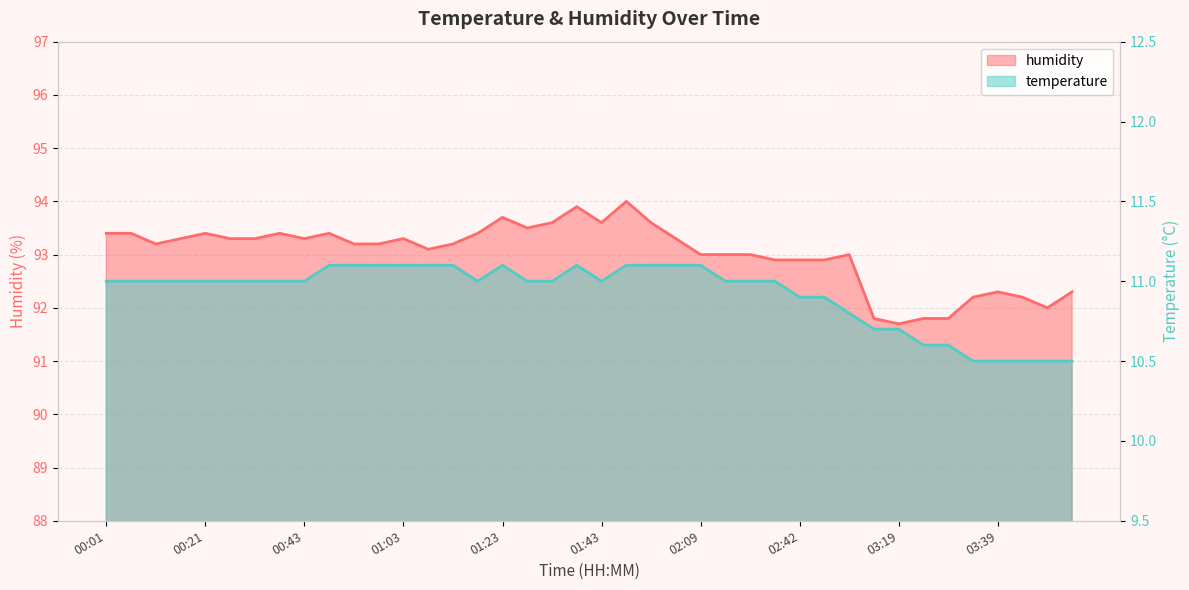

At which category is the sum across all series the highest?

01:54